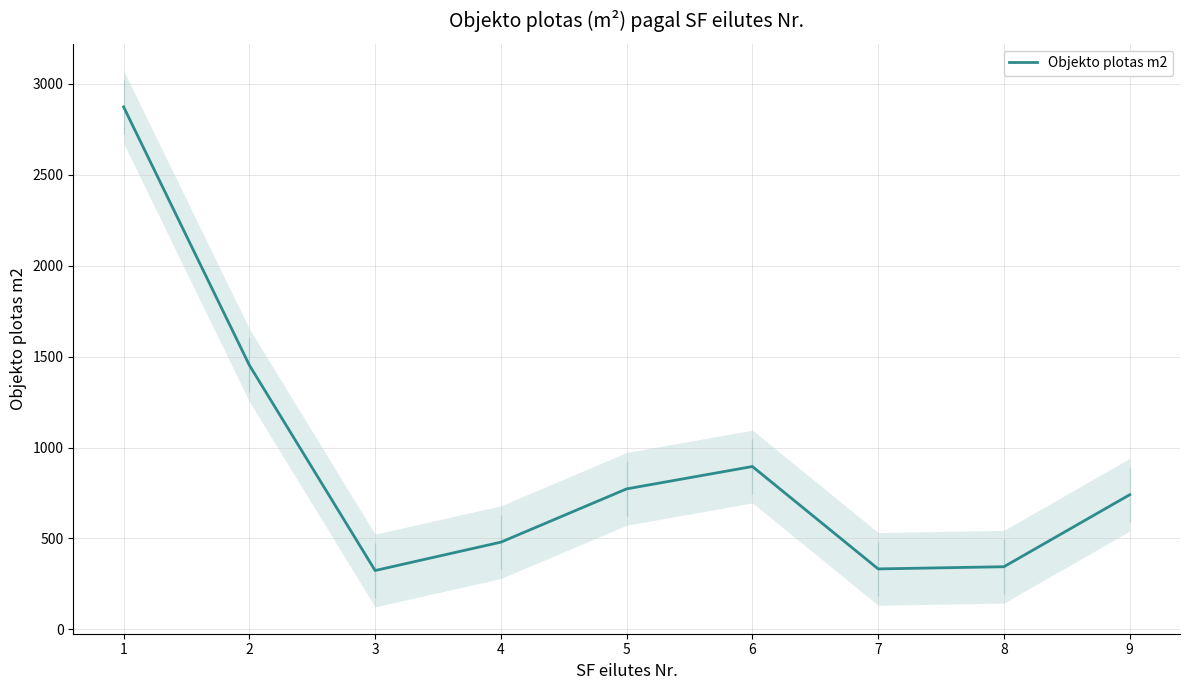

The chart shows a value of 579.4 at 8. True or false?

False